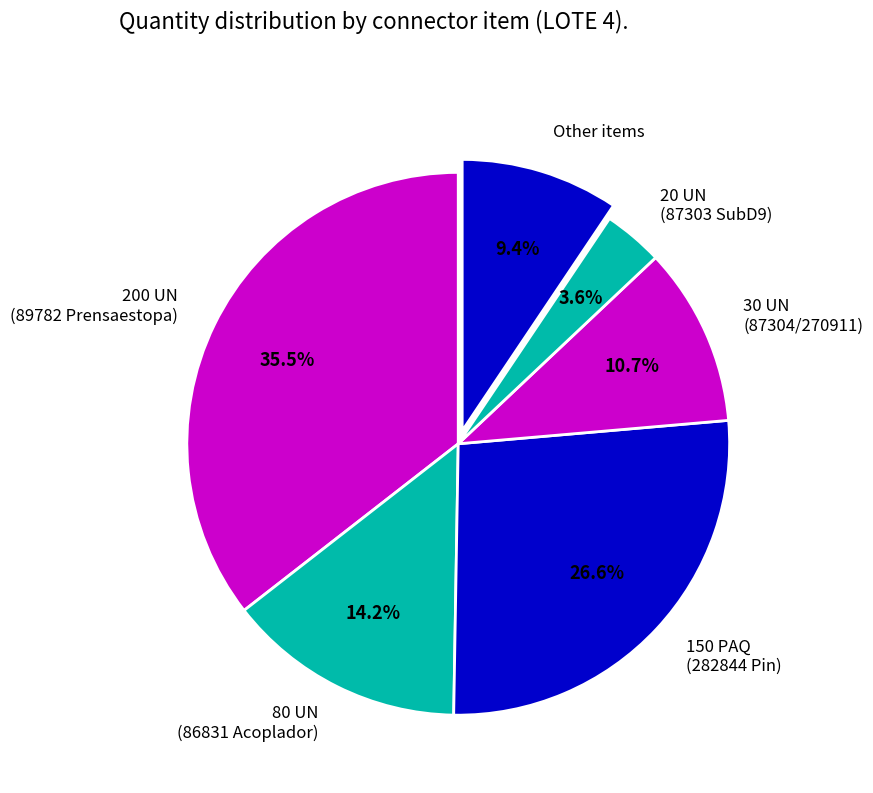

Does 80 UN (86831 Acoplador) represent more than half of the total?

No